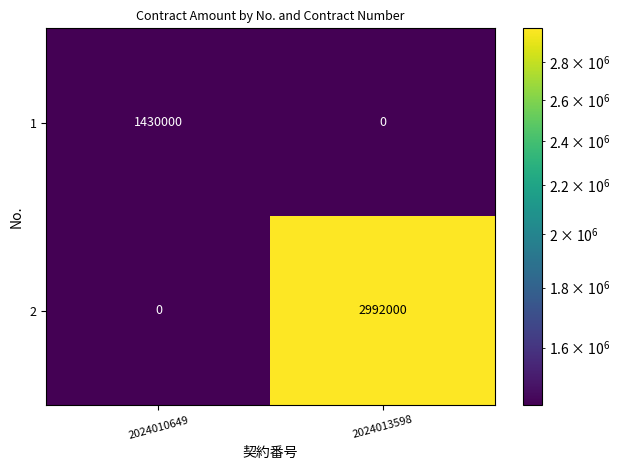

What is the total value across all series at 2024010649?

1430000